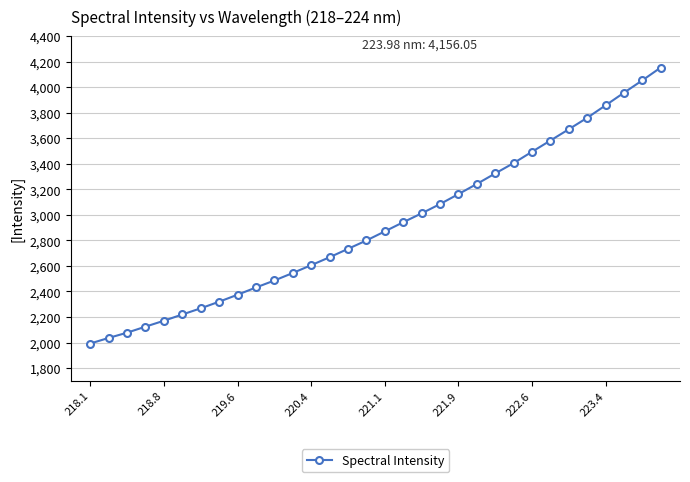

What is the value of the 1st point from the left?

1992.0